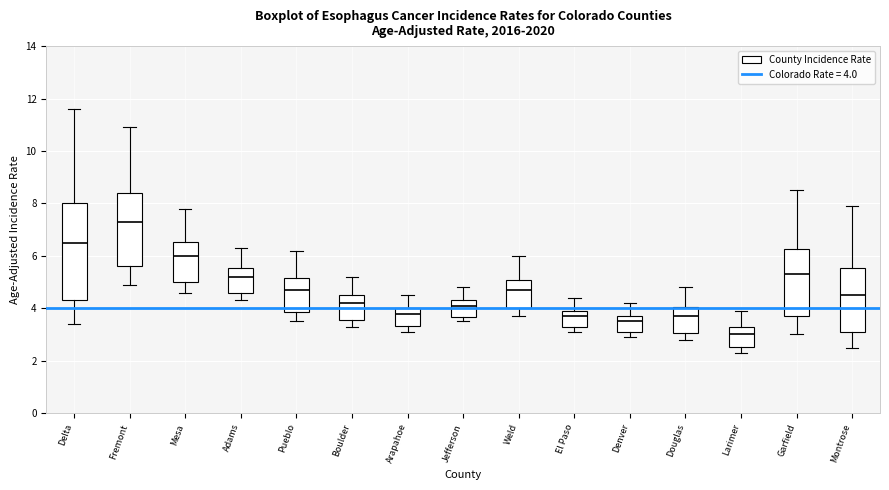

Reading left to right, transcribe this box plot: for each box, give where its median line is, the range the box spans, and where its two whiskers end, as read against the y-axis. The values are not printed on the chart, so give them approximately, as read against the axis.

Delta: median 6.6, box 4.4 to 8.0, whiskers 3.4 to 11.6
Fremont: median 7.4, box 5.6 to 8.4, whiskers 5.0 to 11.0
Mesa: median 6.0, box 5.0 to 6.6, whiskers 4.6 to 7.8
Adams: median 5.2, box 4.6 to 5.6, whiskers 4.4 to 6.4
Pueblo: median 4.8, box 3.8 to 5.2, whiskers 3.6 to 6.2
Boulder: median 4.2, box 3.6 to 4.6, whiskers 3.4 to 5.2
Arapahoe: median 3.8, box 3.4 to 4.0, whiskers 3.2 to 4.6
Jefferson: median 4.2, box 3.6 to 4.4, whiskers 3.6 (just below the box's lower edge) to 4.8
Weld: median 4.8, box 4.0 to 5.0, whiskers 3.8 to 6.0
El Paso: median 3.8, box 3.2 to 4.0, whiskers 3.2 (just below the box's lower edge) to 4.4
Denver: median 3.6, box 3.0 to 3.8, whiskers 3.0 (just below the box's lower edge) to 4.2
Douglas: median 3.8, box 3.0 to 4.0, whiskers 2.8 to 4.8
Larimer: median 3.0, box 2.6 to 3.2, whiskers 2.4 to 4.0
Garfield: median 5.4, box 3.6 to 6.2, whiskers 3.0 to 8.6
Montrose: median 4.6, box 3.2 to 5.6, whiskers 2.6 to 8.0